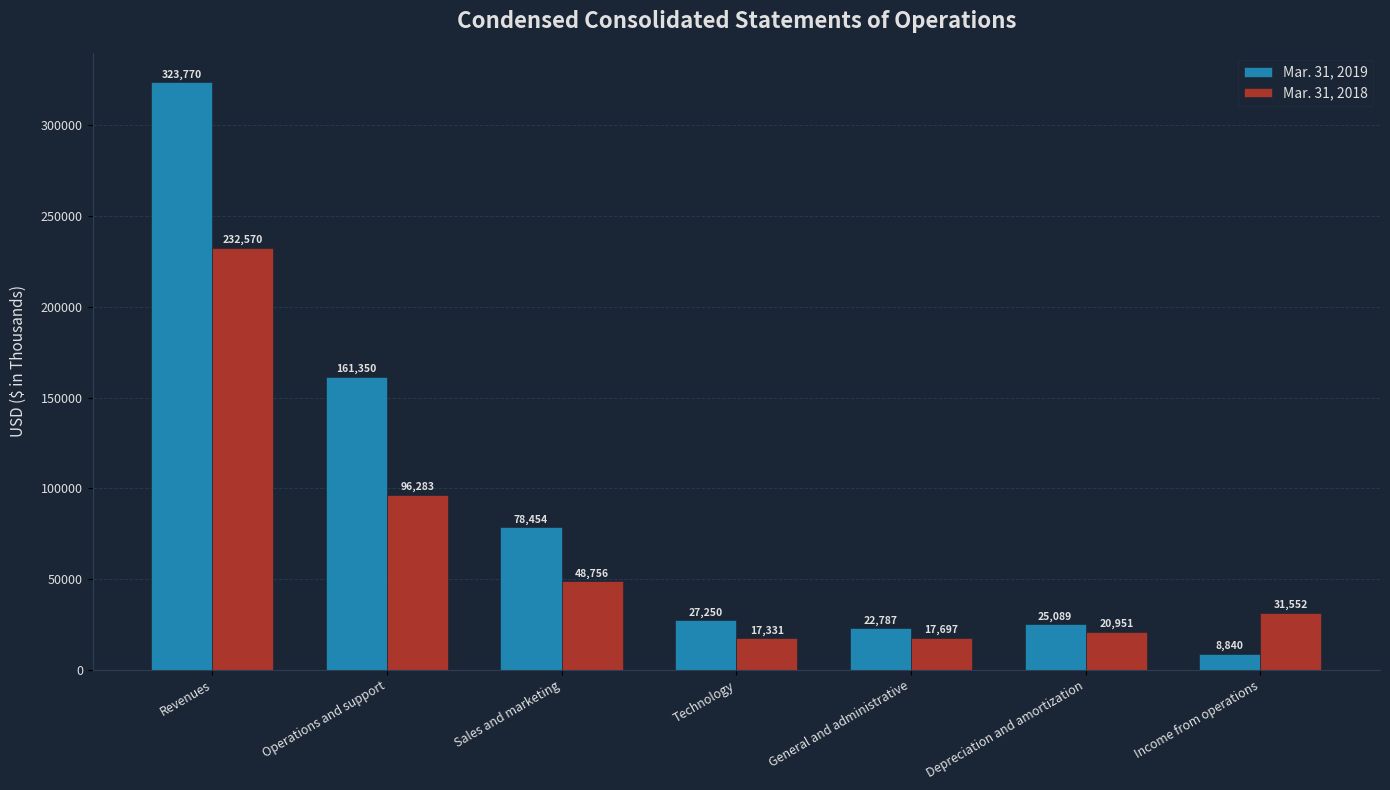

The Mar. 31, 2019 series shows 78454 at Sales and marketing. True or false?

True